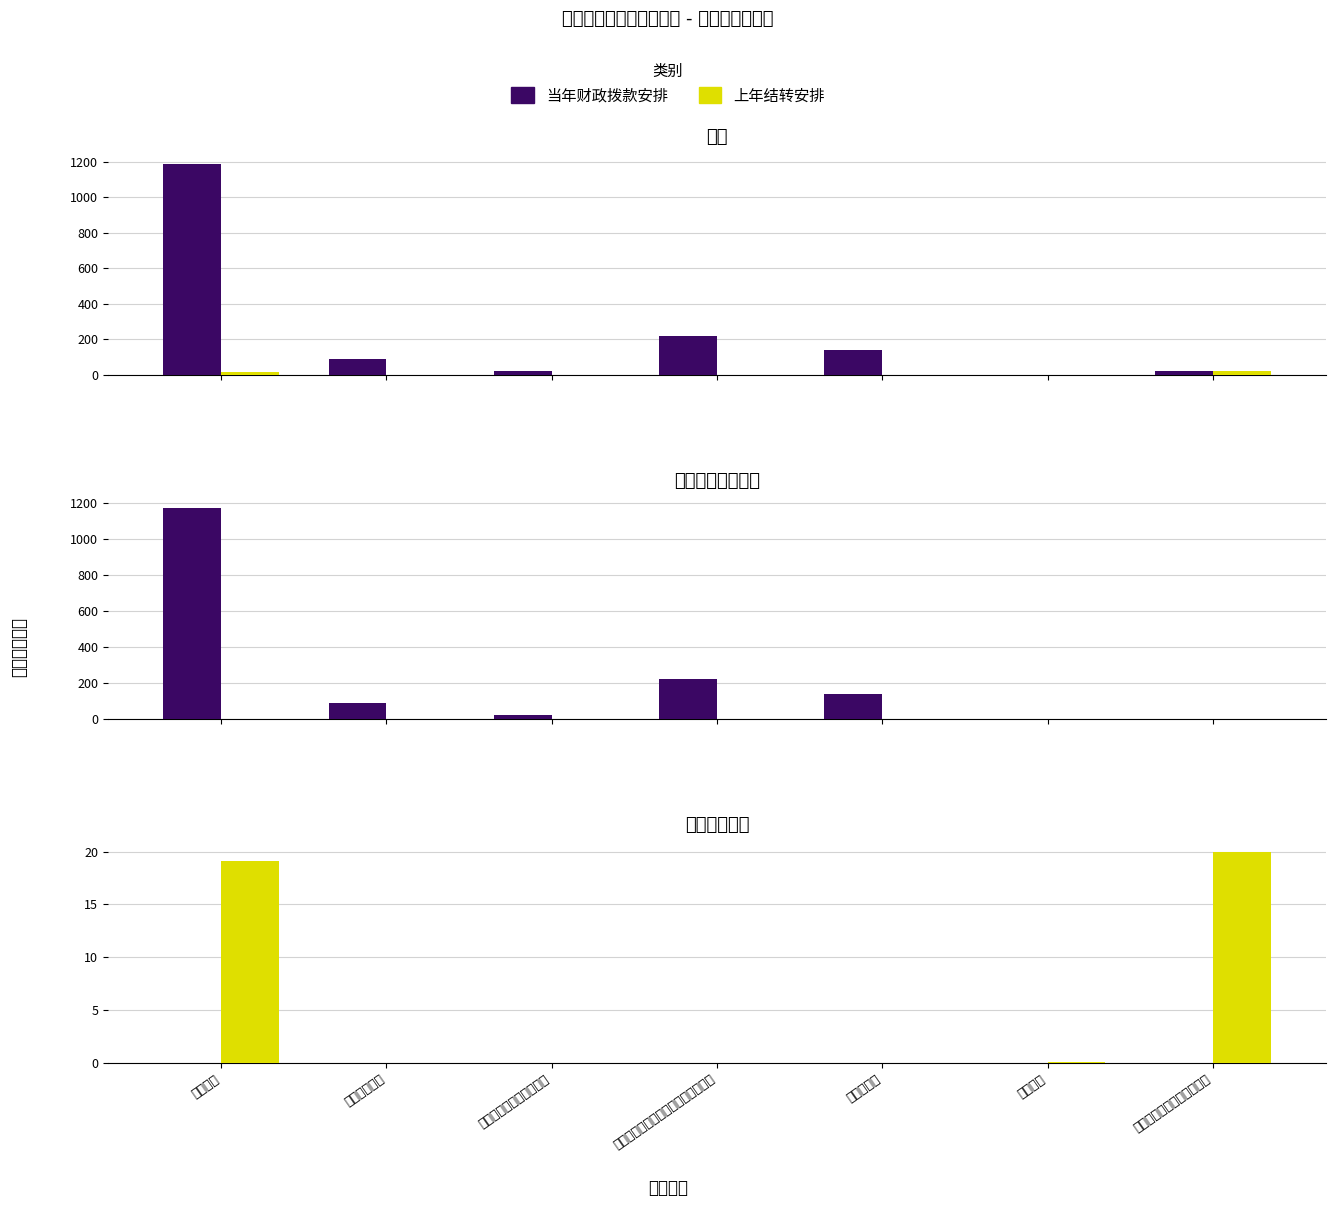

Between 其他教育费附加安排的支出 and 其他社会保障和就业支出, which is larger?

其他教育费附加安排的支出